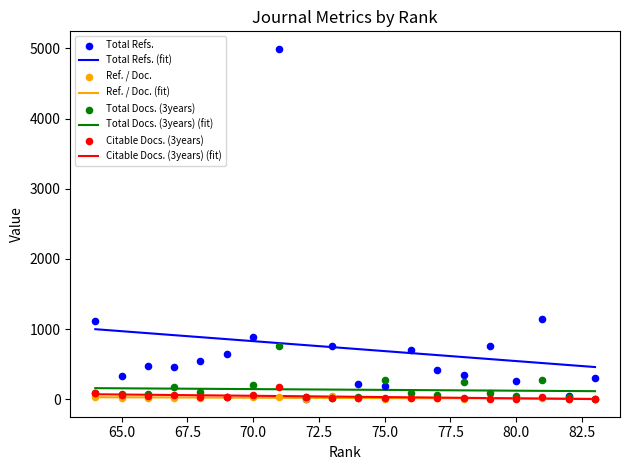

At which category is the sum across all series the highest?

71